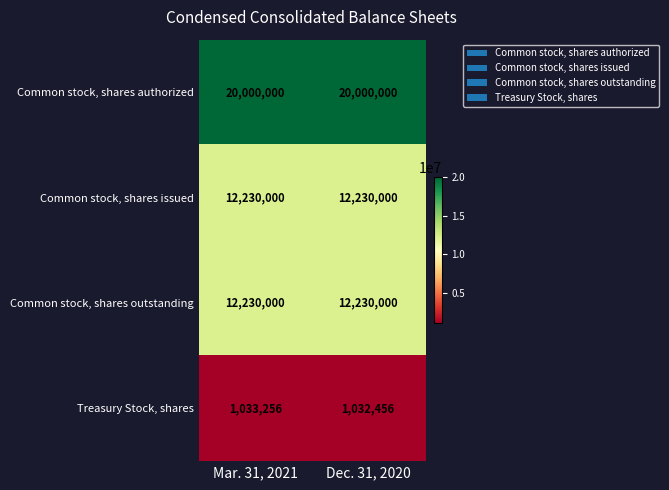

Between Mar. 31, 2021 and Dec. 31, 2020, which series saw the biggest shift?

Treasury Stock, shares